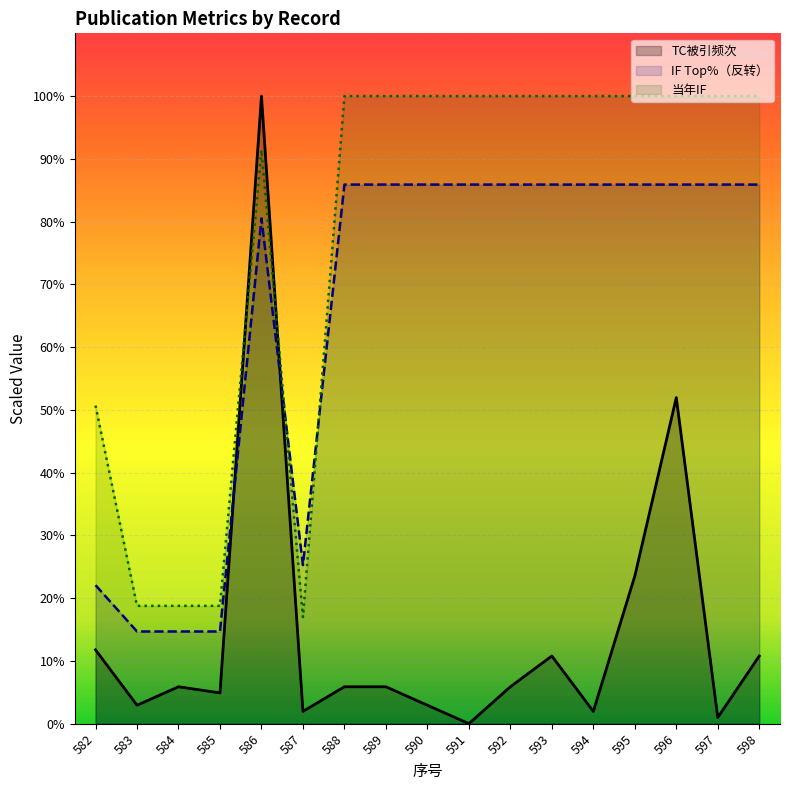

Reading right to left, extract all data points from this chart.

TC被引频次_line: 598=10.8	597=1.0	596=52.0	595=23.5	594=2.0	593=10.8	592=5.9	591=0.0	590=2.9	589=5.9	588=5.9	587=2.0	586=100.0	585=4.9	584=5.9	583=2.9	582=11.8
IF Top%（反转）_line: 598=85.9	597=85.9	596=85.9	595=85.9	594=85.9	593=85.9	592=85.9	591=85.9	590=85.9	589=85.9	588=85.9	587=25.3	586=80.5	585=14.7	584=14.7	583=14.7	582=22.1
当年IF_line: 598=100.0	597=100.0	596=100.0	595=100.0	594=100.0	593=100.0	592=100.0	591=100.0	590=100.0	589=100.0	588=100.0	587=17.0	586=91.4	585=18.8	584=18.8	583=18.8	582=50.7